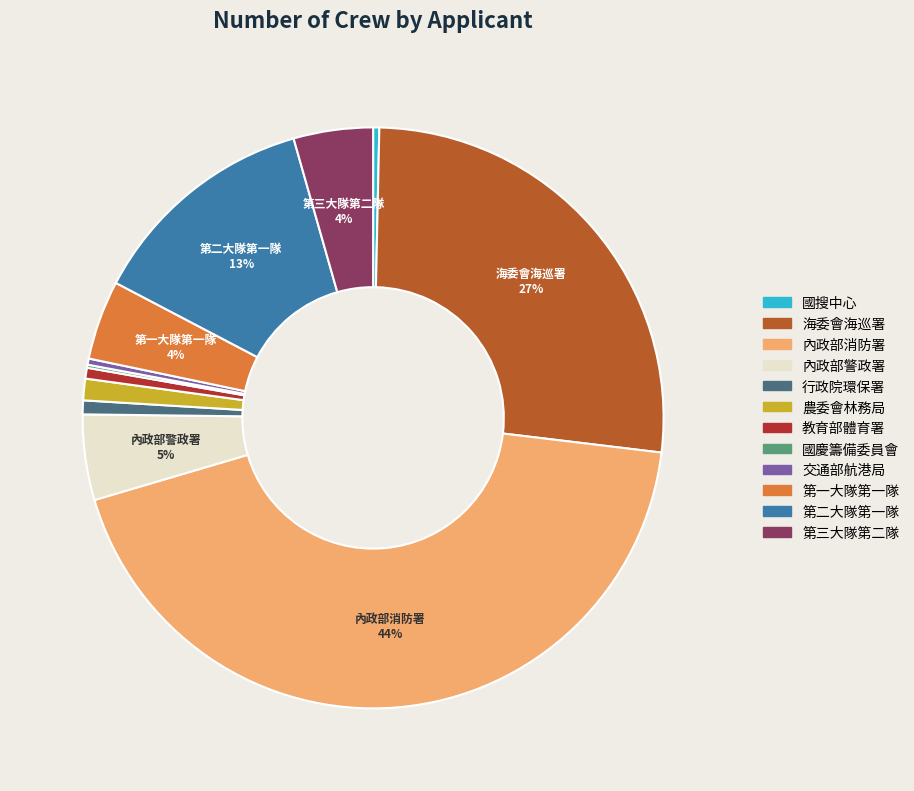

What is the largest slice in the pie chart?

內政部消防署